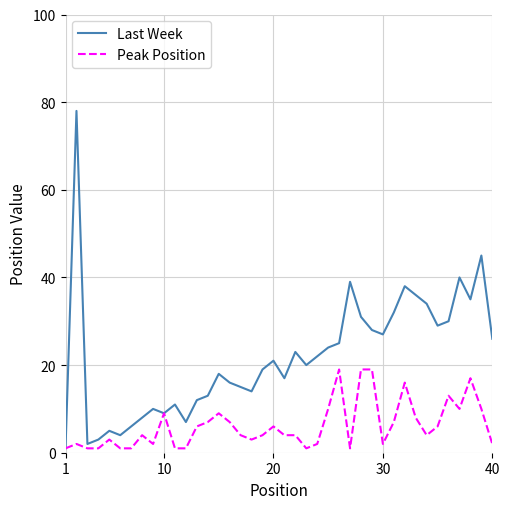

Reading left to right, extract all data points from this chart.

Last Week: 1	78	2	3	5	4	6	8	10	9	11	7	12	13	18	16	15	14	19	21	17	23	20	22	24	25	39	31	28	27	32	38	36	34	29	30	40	35	45	26
Peak Position: 1	2	1	1	3	1	1	4	2	9	1	1	6	7	9	7	4	3	4	6	4	4	1	2	10	19	1	19	19	2	7	16	8	4	6	13	10	17	10	2